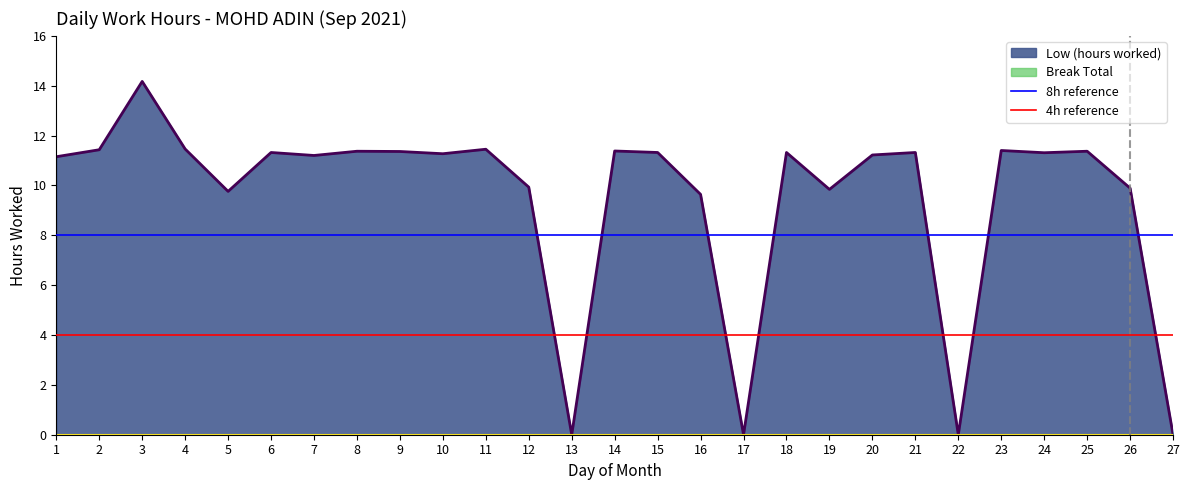

Which category has the lowest value across all series?

13